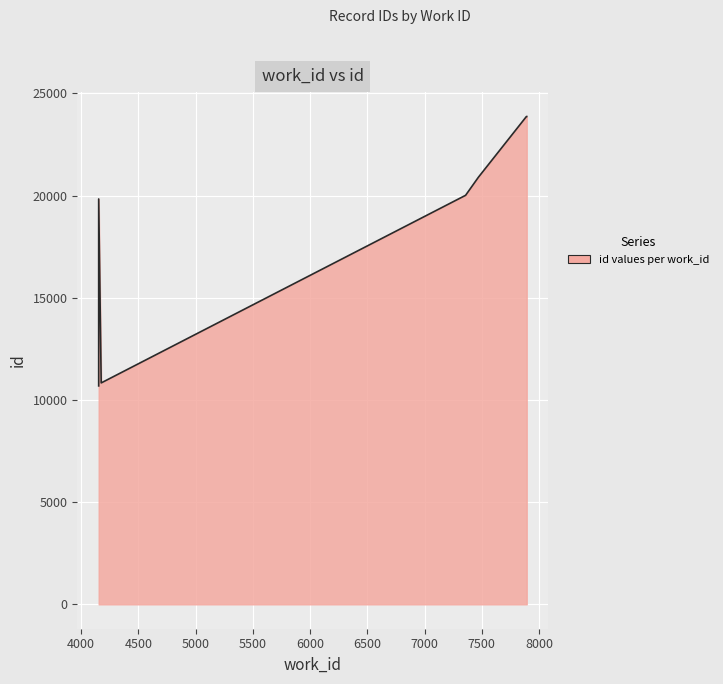

The chart shows a value of 10688 at 4153. True or false?

True